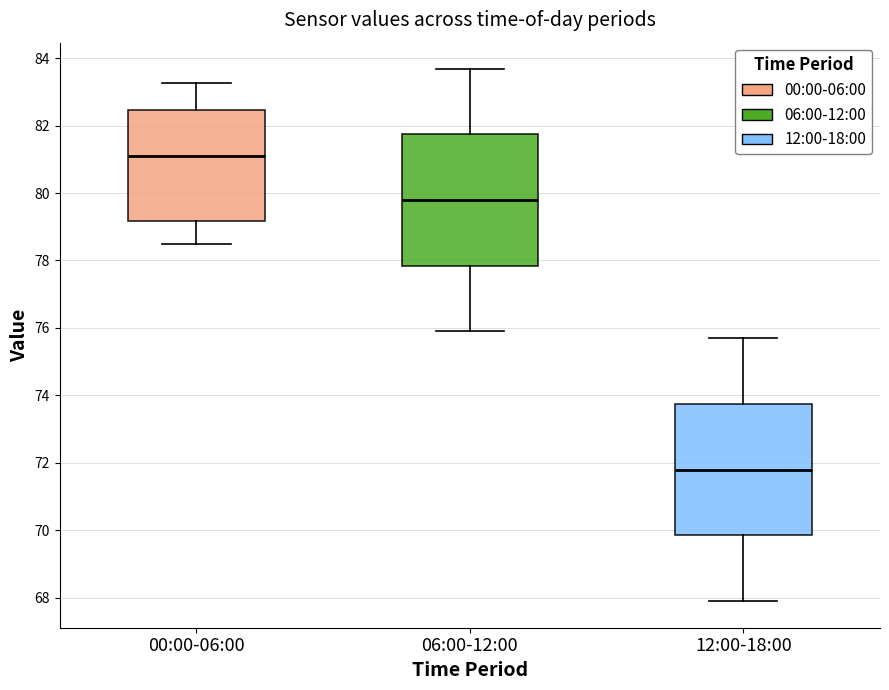

Reading left to right, transcribe this box plot: for each box, give where its median line is, the range the box spans, and where its two whiskers end, as read against the y-axis. The values are not printed on the chart, so give them approximately, as read against the axis.

00:00-06:00: median 81.0, box 79.2 to 82.4, whiskers 78.4 to 83.2
06:00-12:00: median 79.8, box 77.8 to 81.8, whiskers 76.0 to 83.6
12:00-18:00: median 71.8, box 69.8 to 73.8, whiskers 68.0 to 75.8